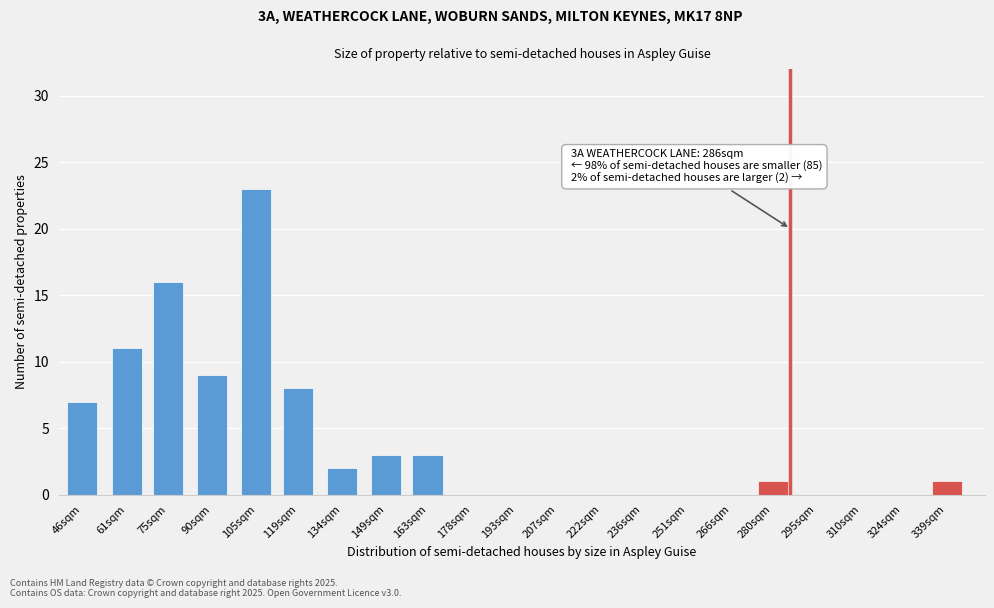

Reading left to right, transcribe all the data shown in this chart.

46sqm=7	61sqm=11	75sqm=16	90sqm=9	105sqm=23	119sqm=8	134sqm=2	149sqm=3	163sqm=3	178sqm=0	193sqm=0	207sqm=0	222sqm=0	236sqm=0	251sqm=0	266sqm=0	280sqm=1	295sqm=0	310sqm=0	324sqm=0	339sqm=1